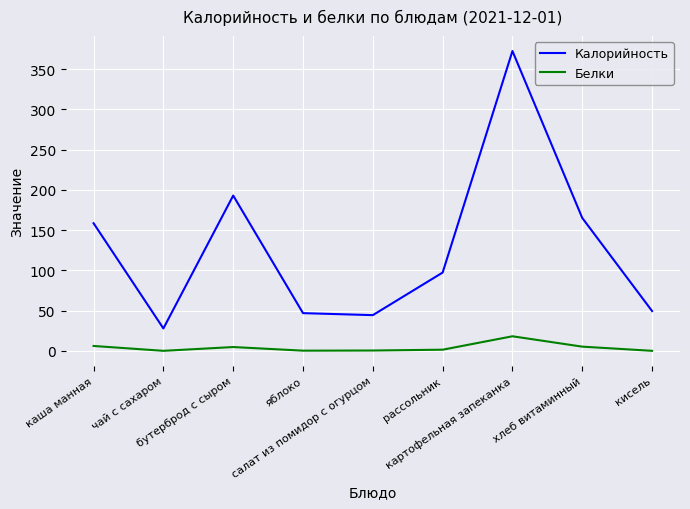

True or false: Белки and Калорийность intersect in this chart.

False